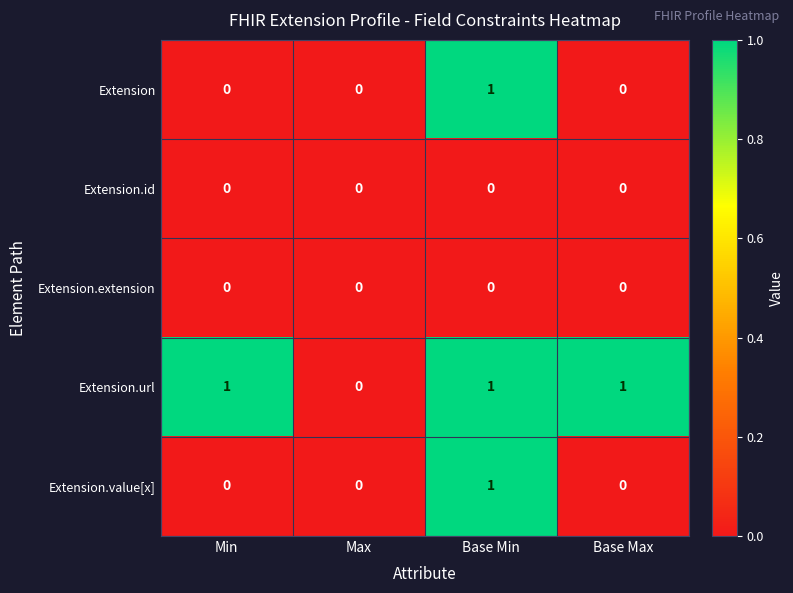

Which series changed the most between Max and Base Max?

Extension.url